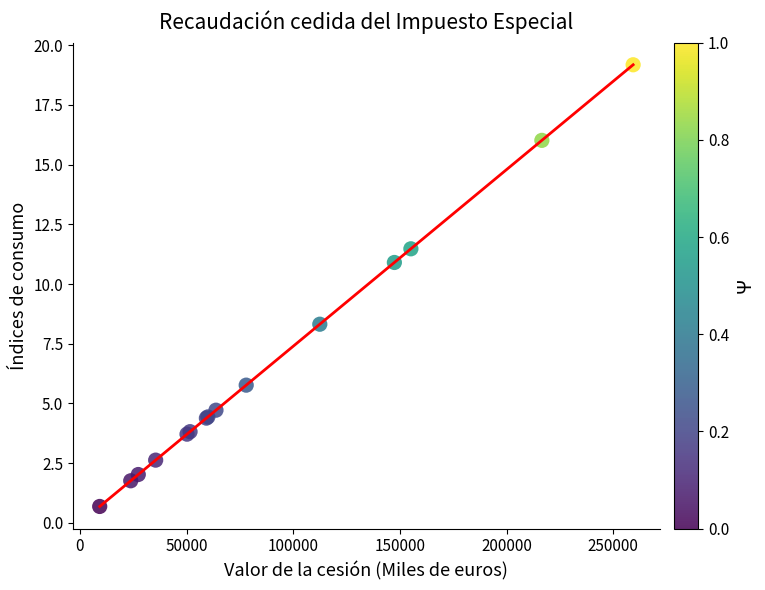

What Y value in the scatter plot is closest to 9?

8.3